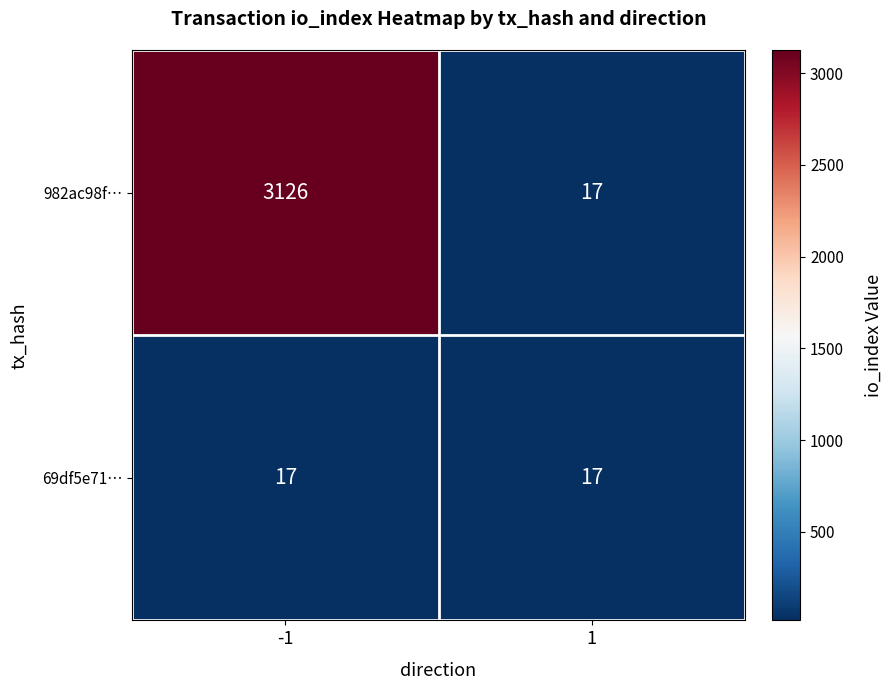

Reading right to left, extract all data points from this chart.

982ac98f…: 17	3126
69df5e71…: 17	17